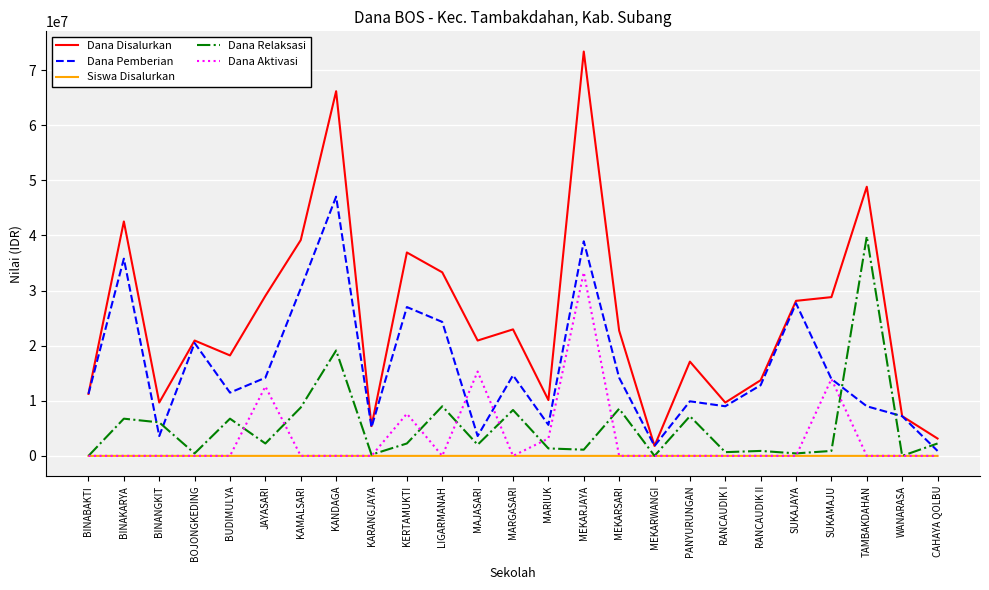

Which series has the widest spread of values?

Dana Disalurkan